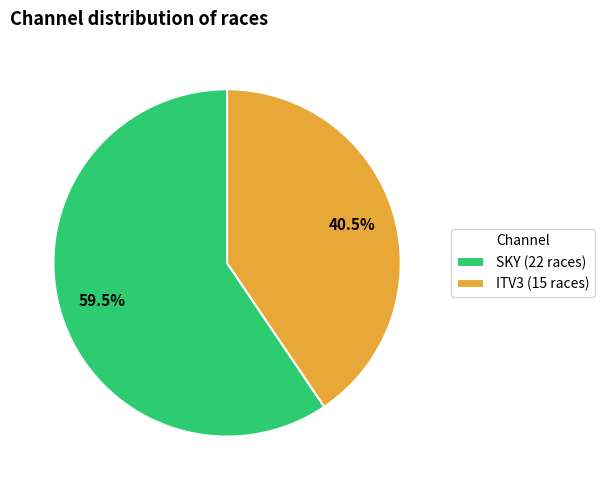

Between SKY and ITV3, which is larger?

SKY